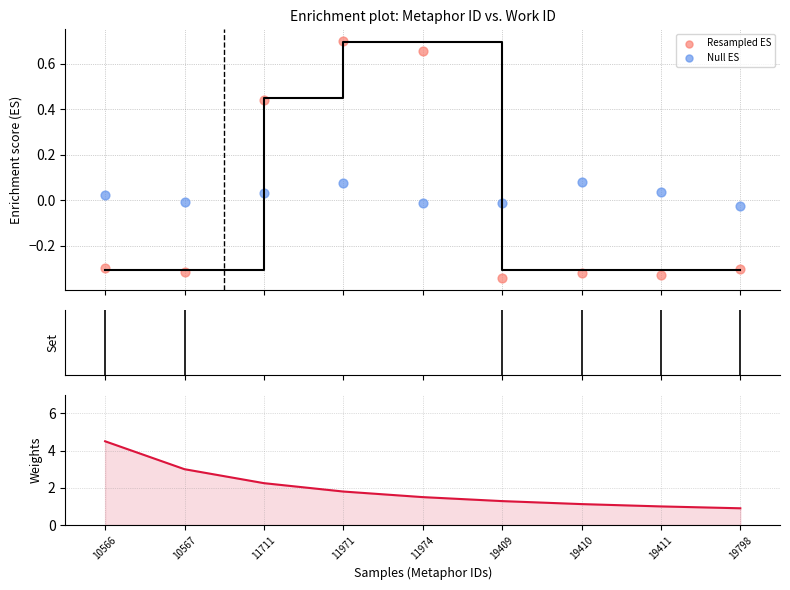

What is the total value across all series at 11711?

2.7